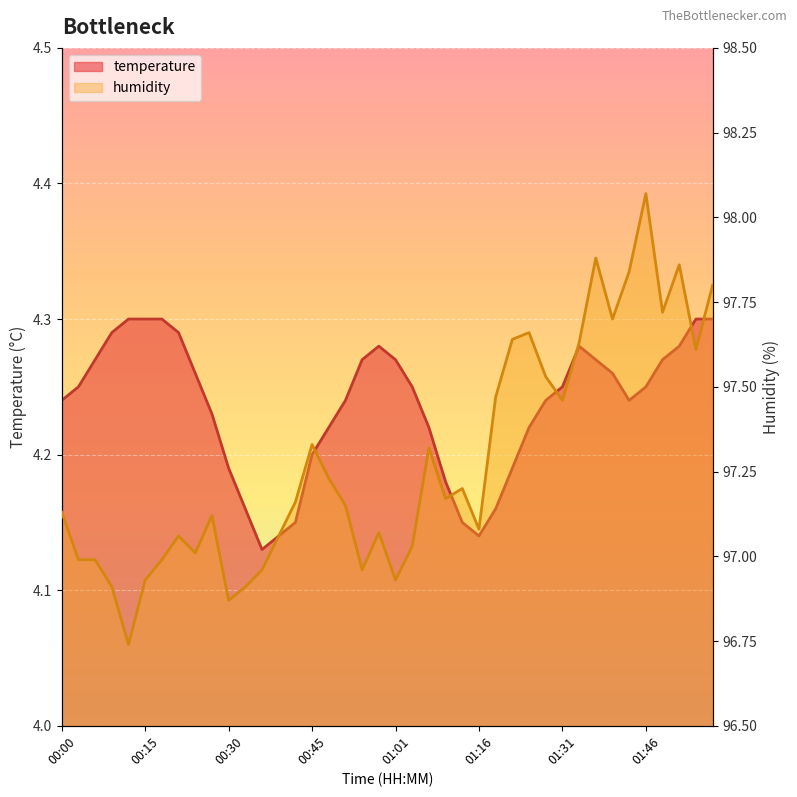

What is the difference between the humidity values at 00:30 and 00:55?

0.1